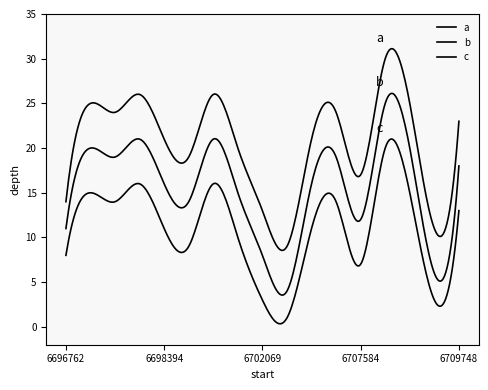

What is the average value of the b series?

16